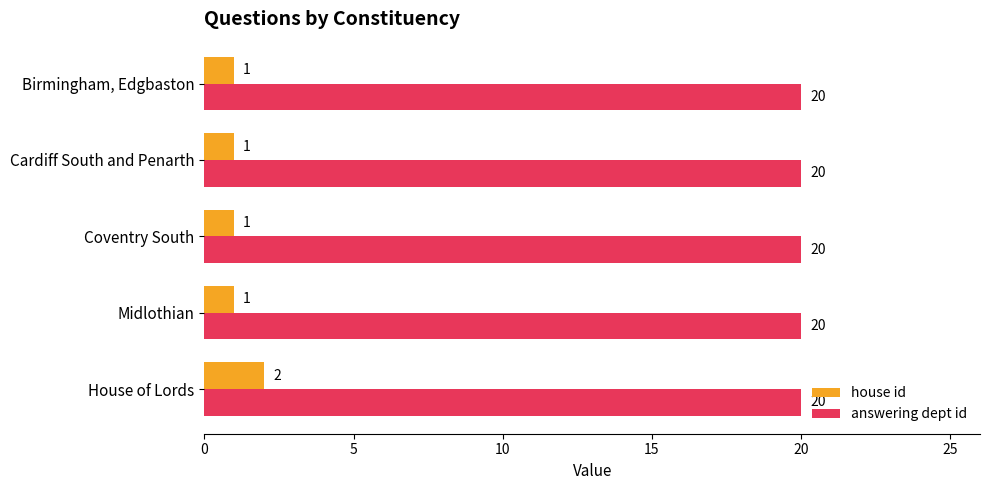

The value of house id at Midlothian is 1. True or false?

True